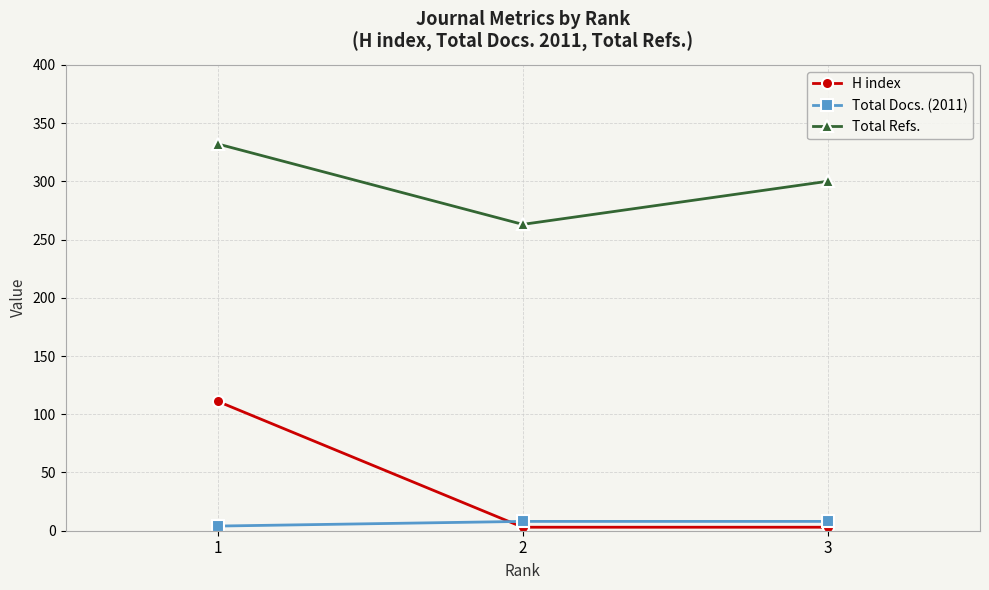

What is the sum of all H index values?

117